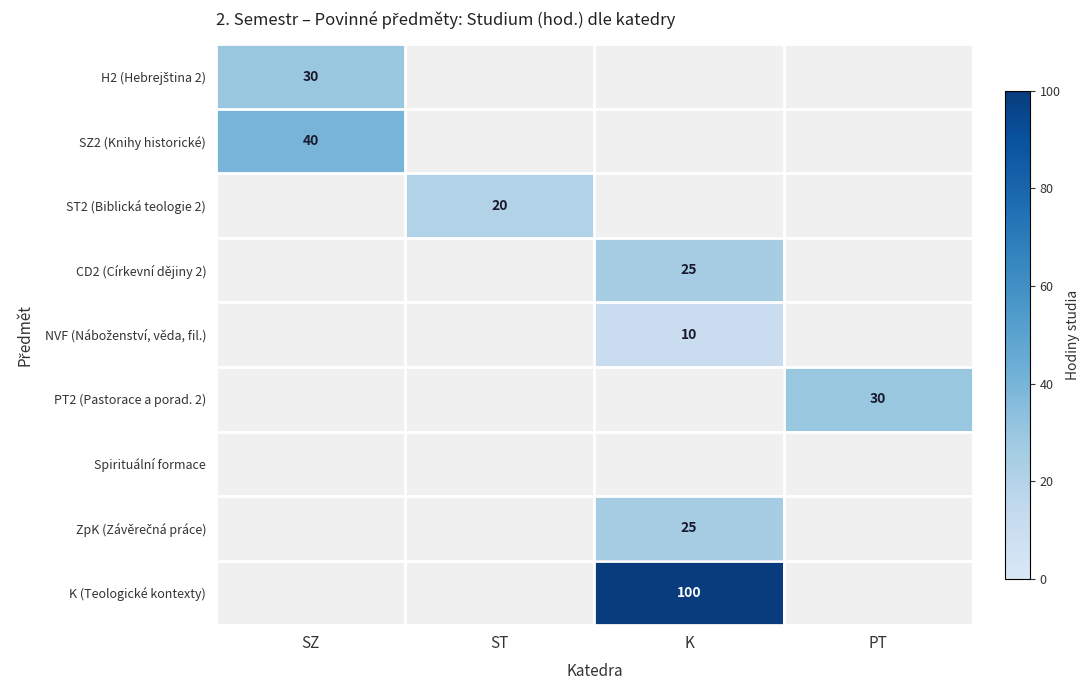

Count the number of data series in this chart.

9